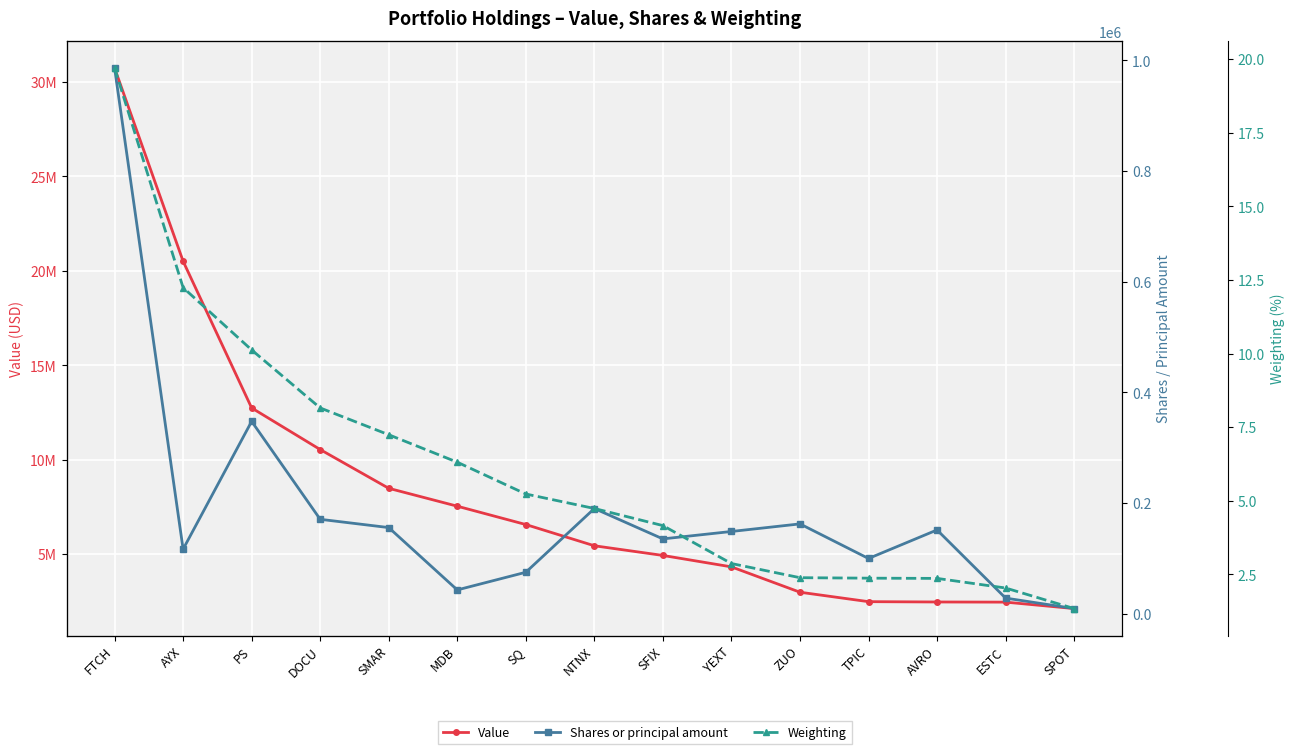

What is the maximum value shown in the chart?

30744000.0